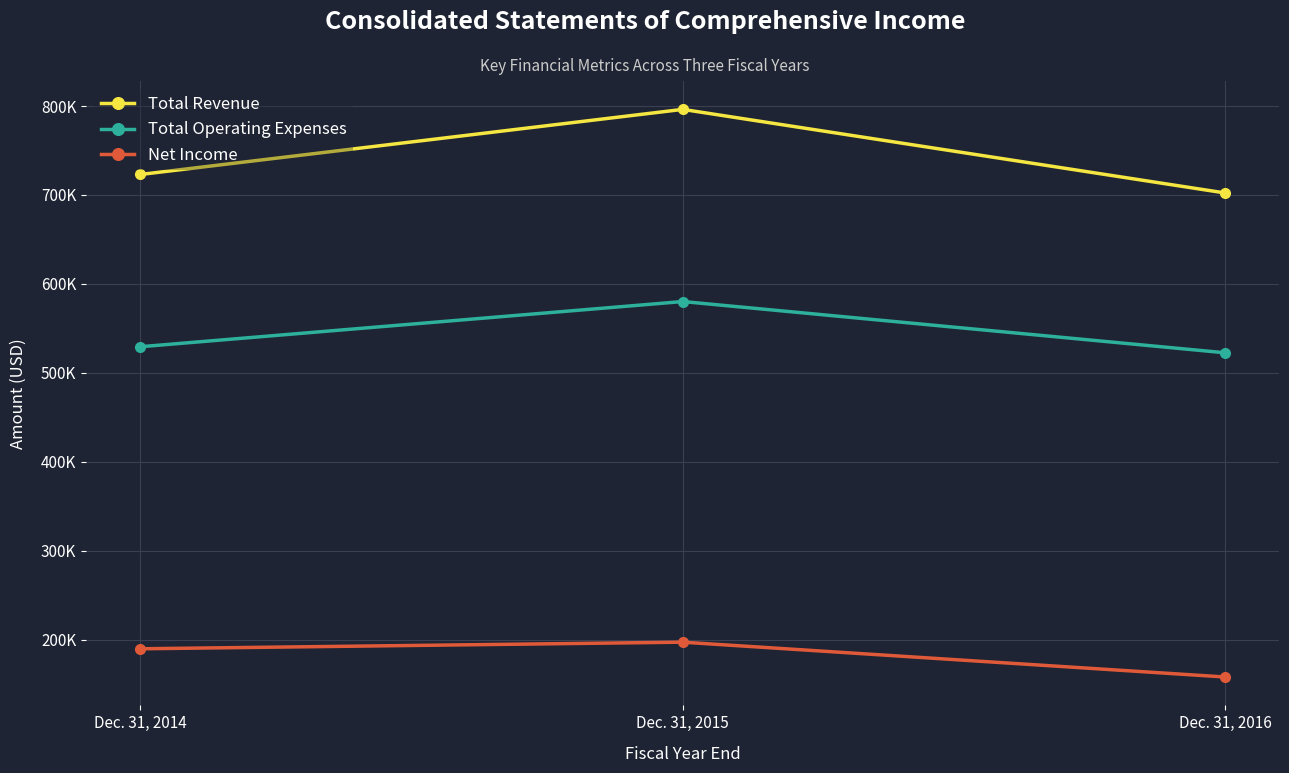

What is the difference between the highest and lowest values at Dec. 31, 2014?

532996